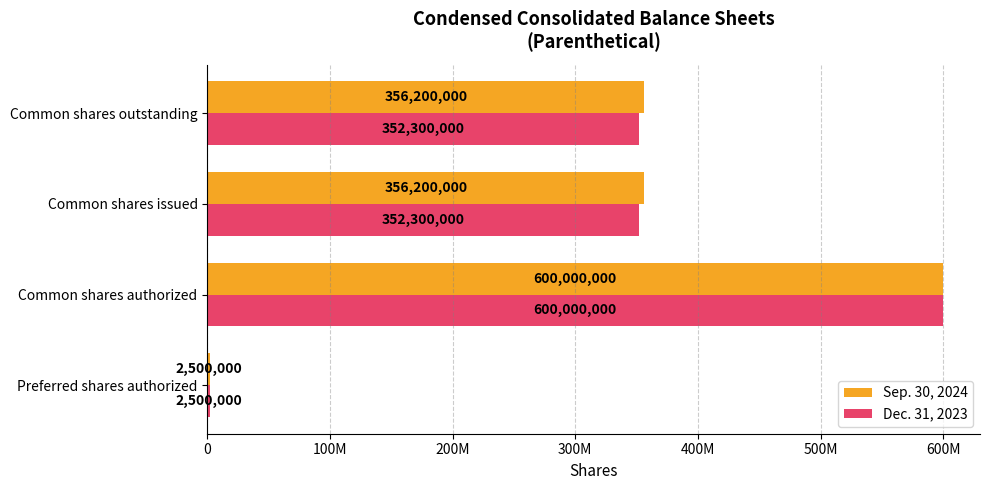

What are all the series names shown in the legend?

Sep. 30, 2024, Dec. 31, 2023